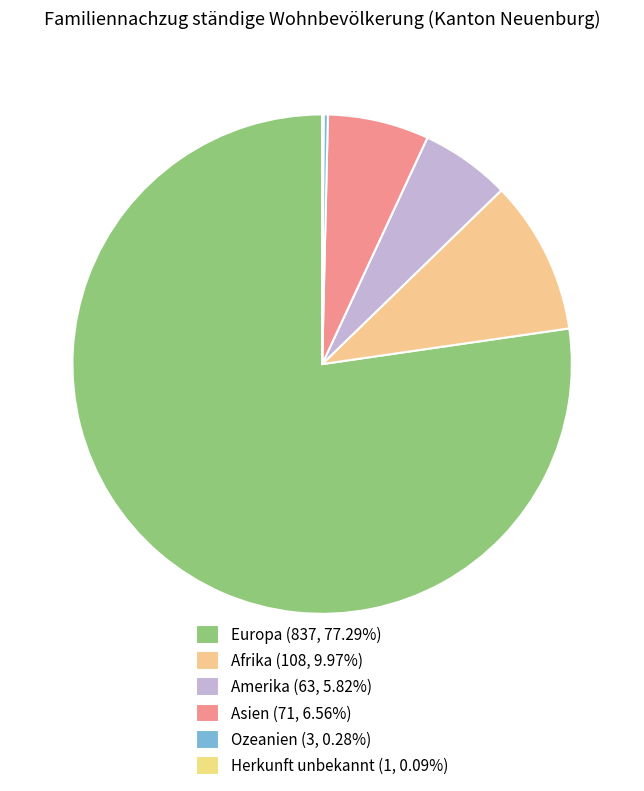

Which slice represents more than half of the pie?

Europa